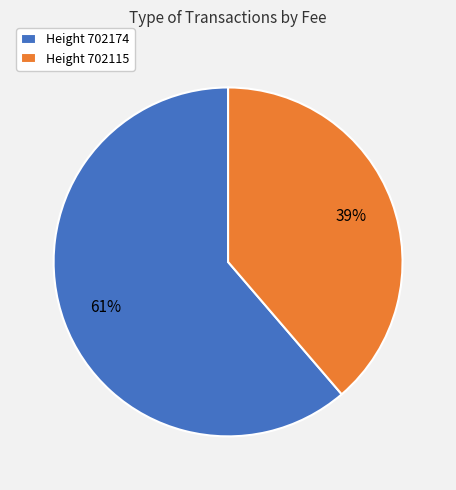

Is it true that Height 702115 is 39% of the pie?

True